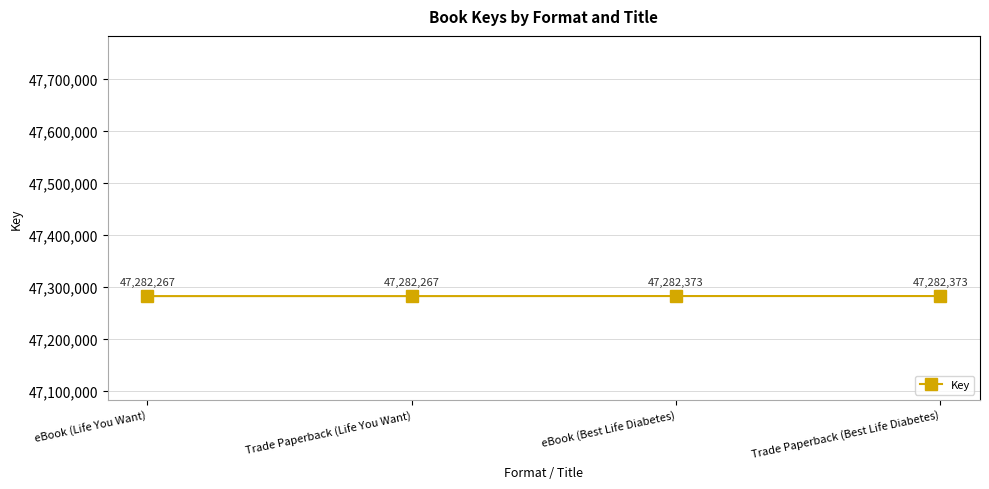

What is the label of the 1st point from the left?

eBook (Life You Want)